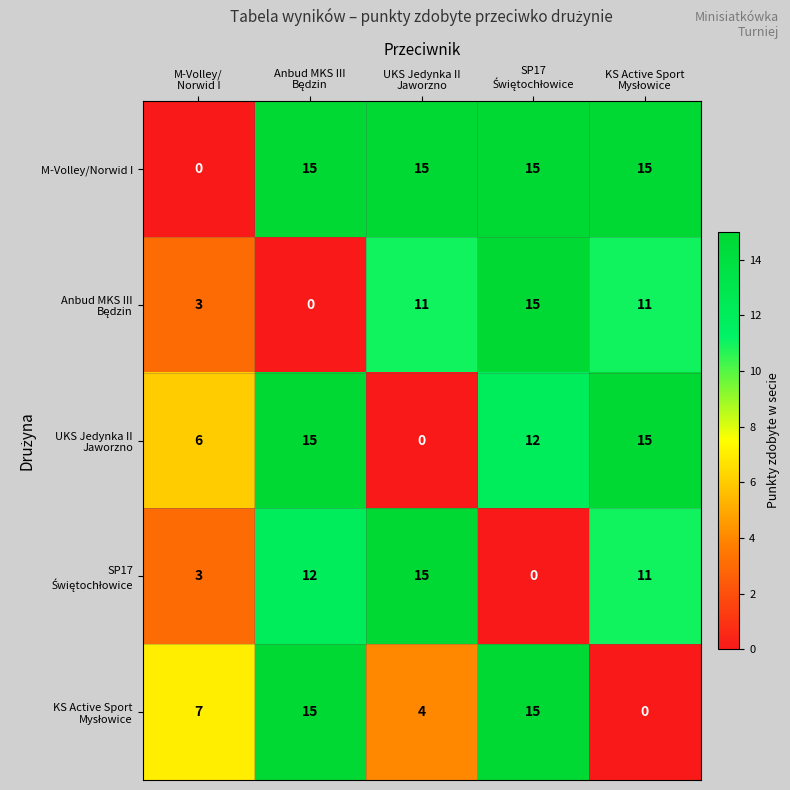

Which series has the largest total across all categories?

M-Volley/Norwid I